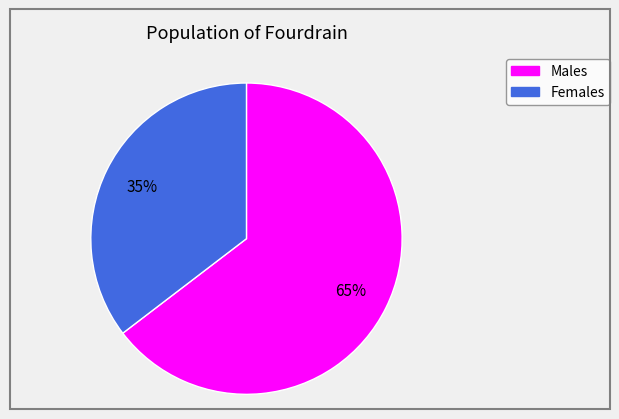

Count the number of slices in the pie.

2